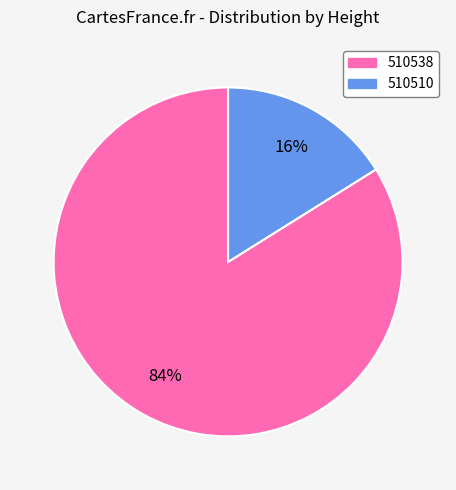

The 510510 slice represents 16% of the pie. True or false?

True